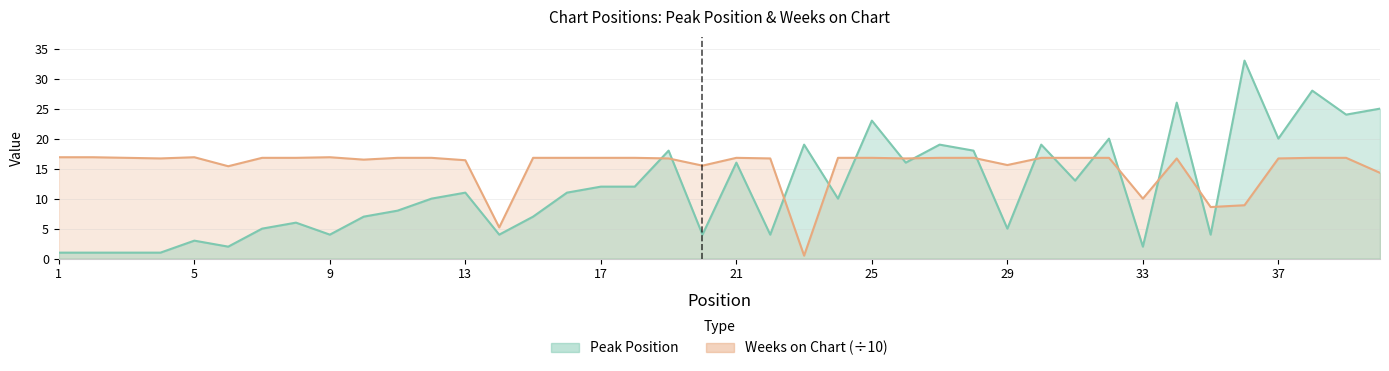

What is the value of the Peak Position point at the 1st from the left?

1.0